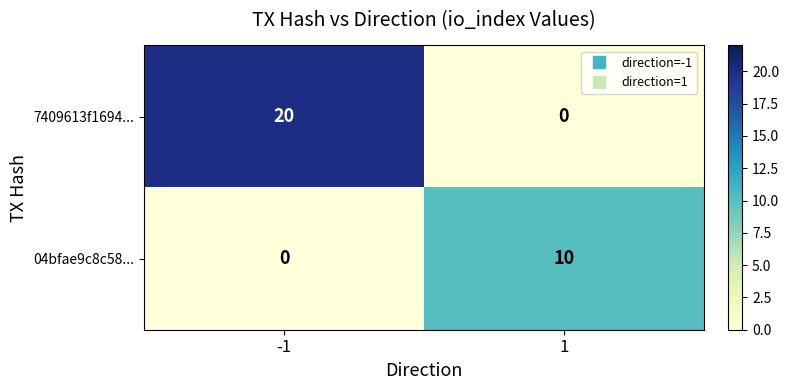

List the series in order of their overall mean, lowest first.

04bfae9c8c58..., 7409613f1694...